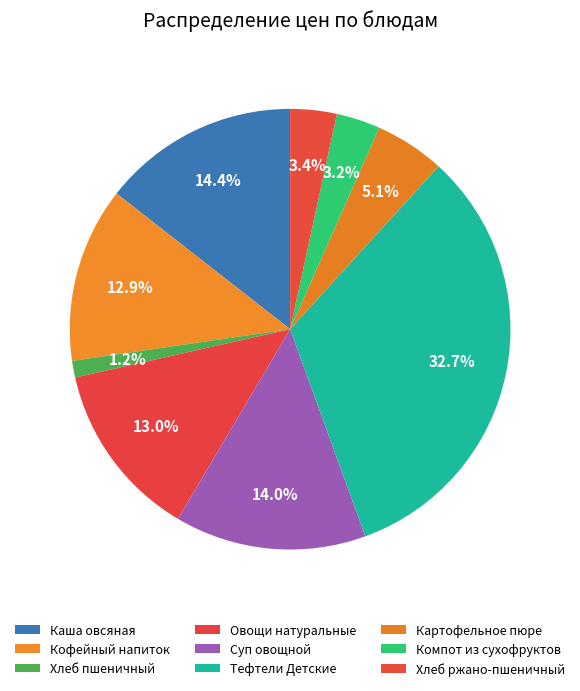

How much of the chart is everything except Хлеб ржано-пшеничный?

96.6%